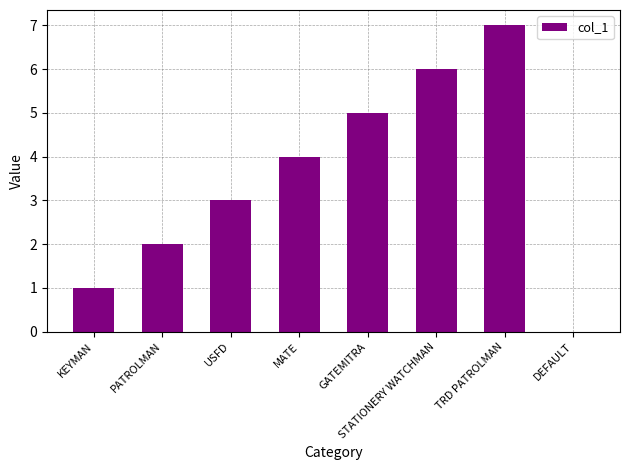

Read the value at TRD PATROLMAN.

7